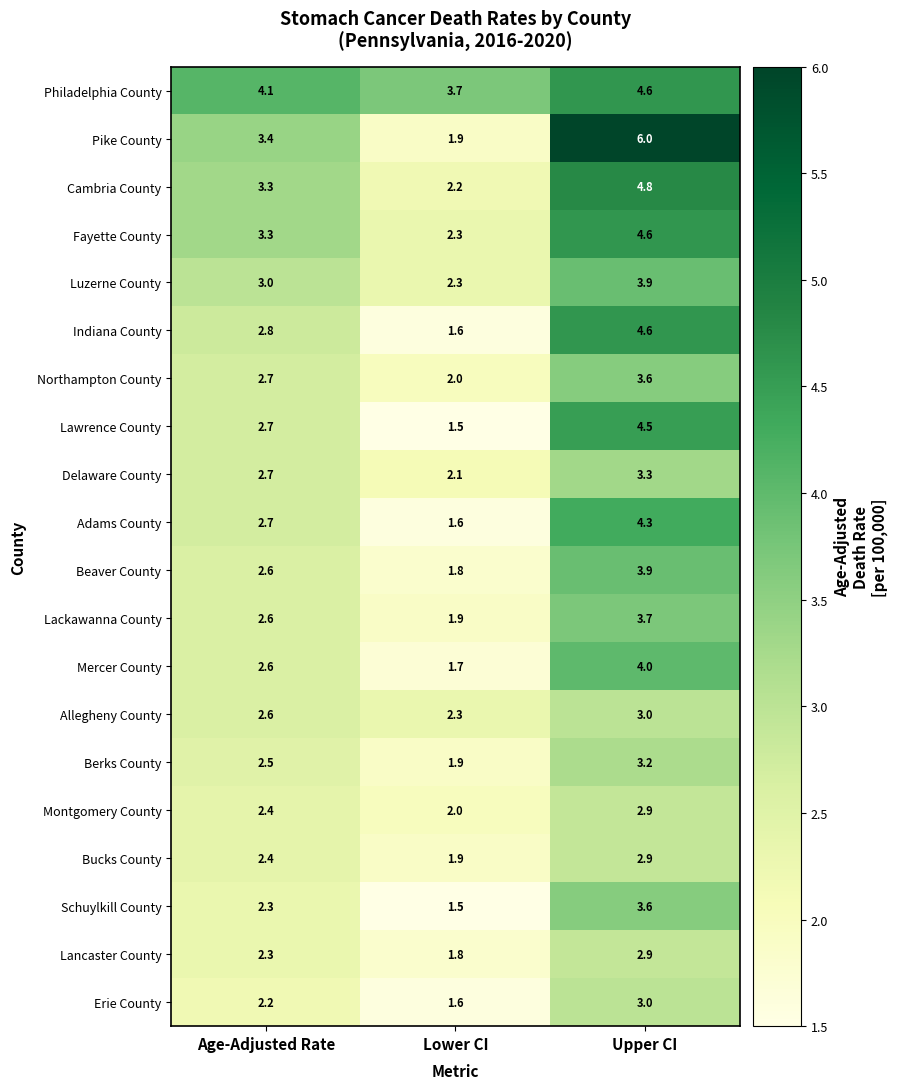

What is the difference between the maximum and minimum values in the Luzerne County series?

1.6